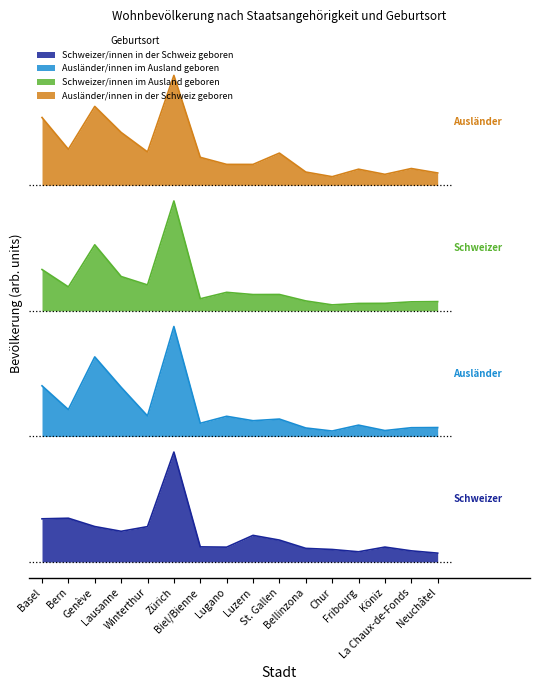

What position from the left is Lugano?

8